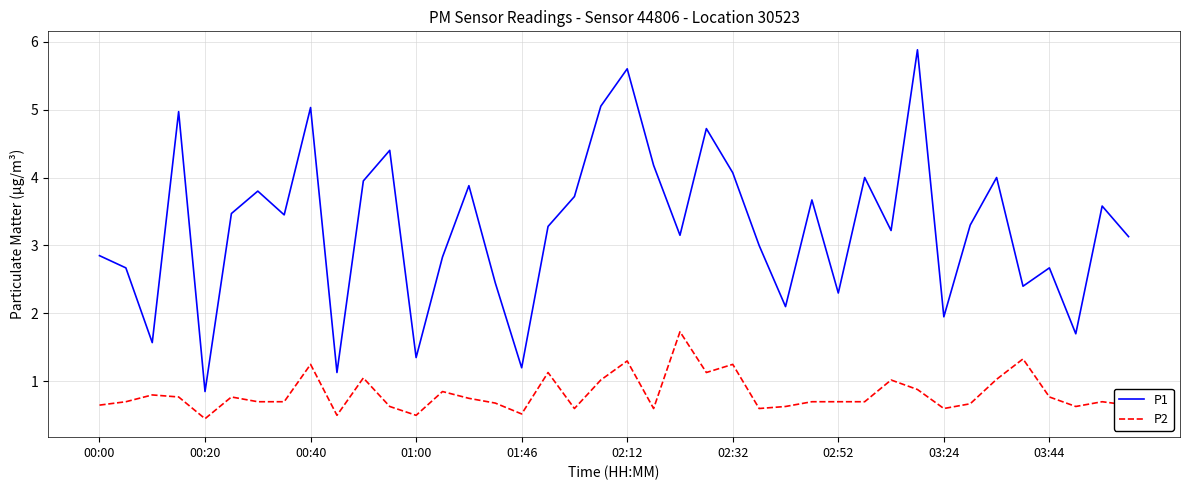

List the series in order of their overall mean, lowest first.

P2, P1